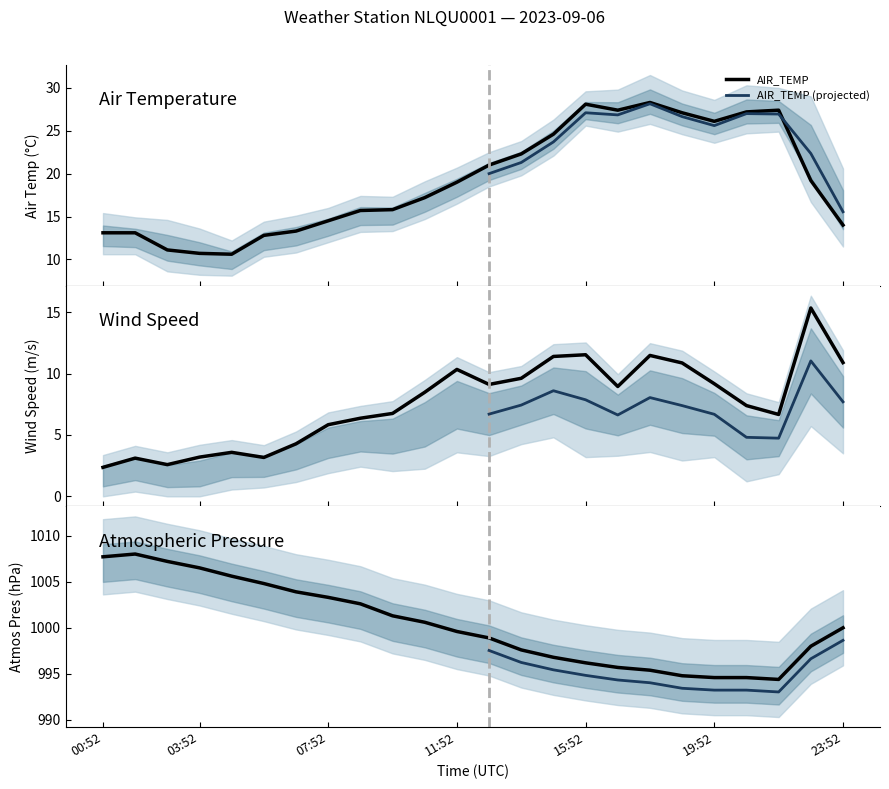

Which label corresponds to the smallest value in the chart?

00:52